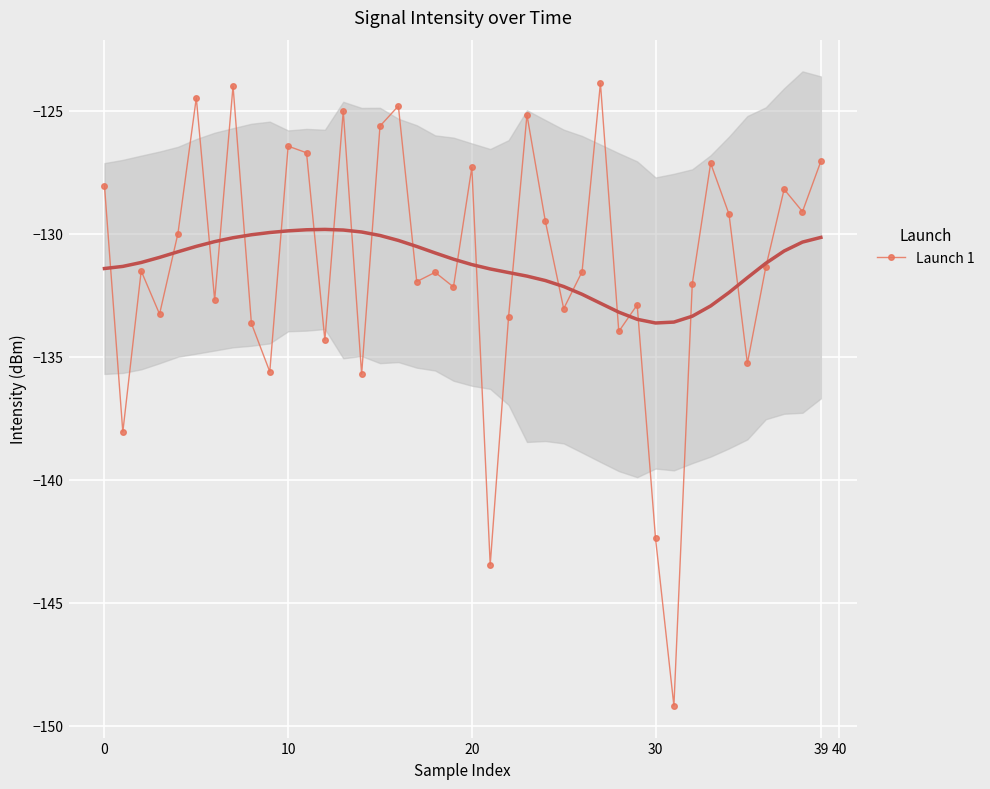

Reading right to left, transcribe all the data shown in this chart.

-127.0	-129.1	-128.2	-131.4	-135.3	-129.2	-127.1	-132.0	-149.2	-142.4	-132.9	-134.0	-123.9	-131.5	-133.0	-129.5	-125.2	-133.4	-143.5	-127.3	-132.2	-131.6	-131.9	-124.8	-125.6	-135.7	-125.0	-134.3	-126.7	-126.4	-135.6	-133.6	-124.0	-132.7	-124.5	-130.0	-133.3	-131.5	-138.1	-128.0